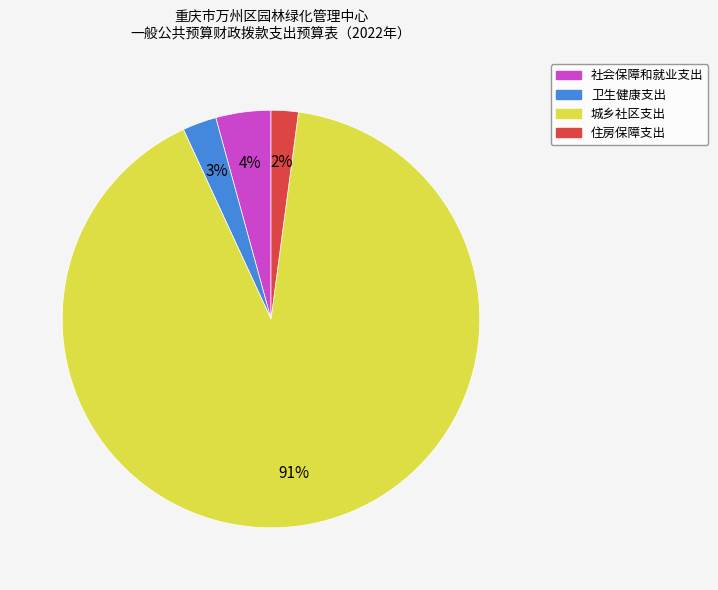

Is the sum of 卫生健康支出 and 城乡社区支出 greater than half?

Yes